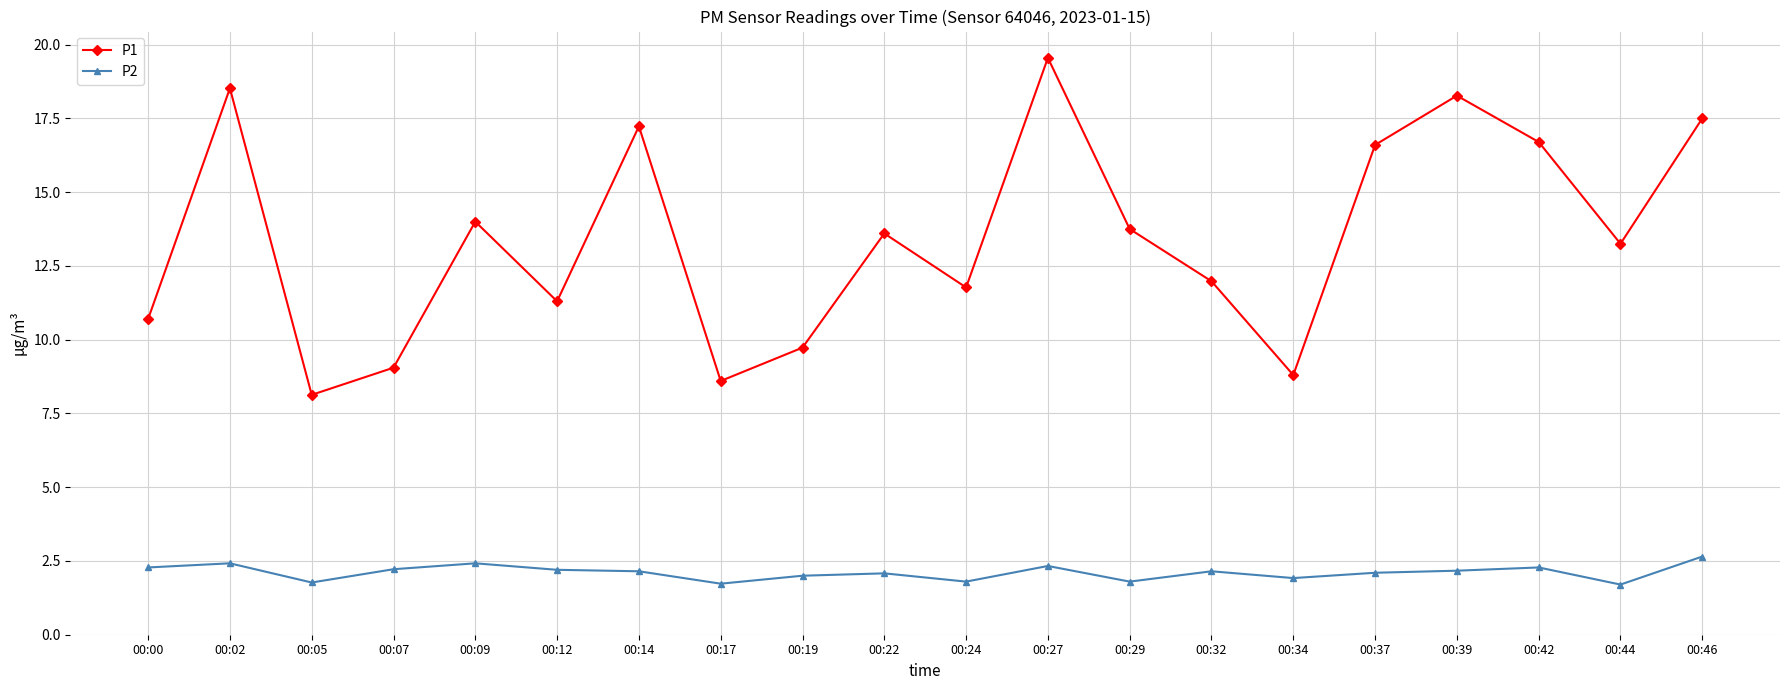

What is the sum of the P1 values at 00:22 and 00:00?

24.3